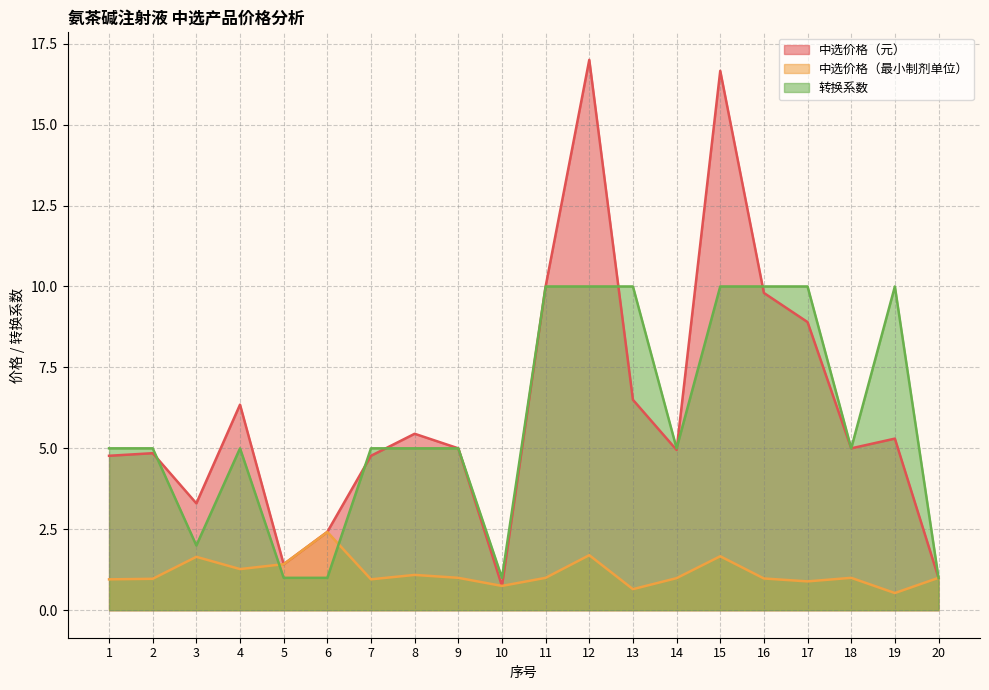

The value of 转换系数 at 3 is 0.8. True or false?

False